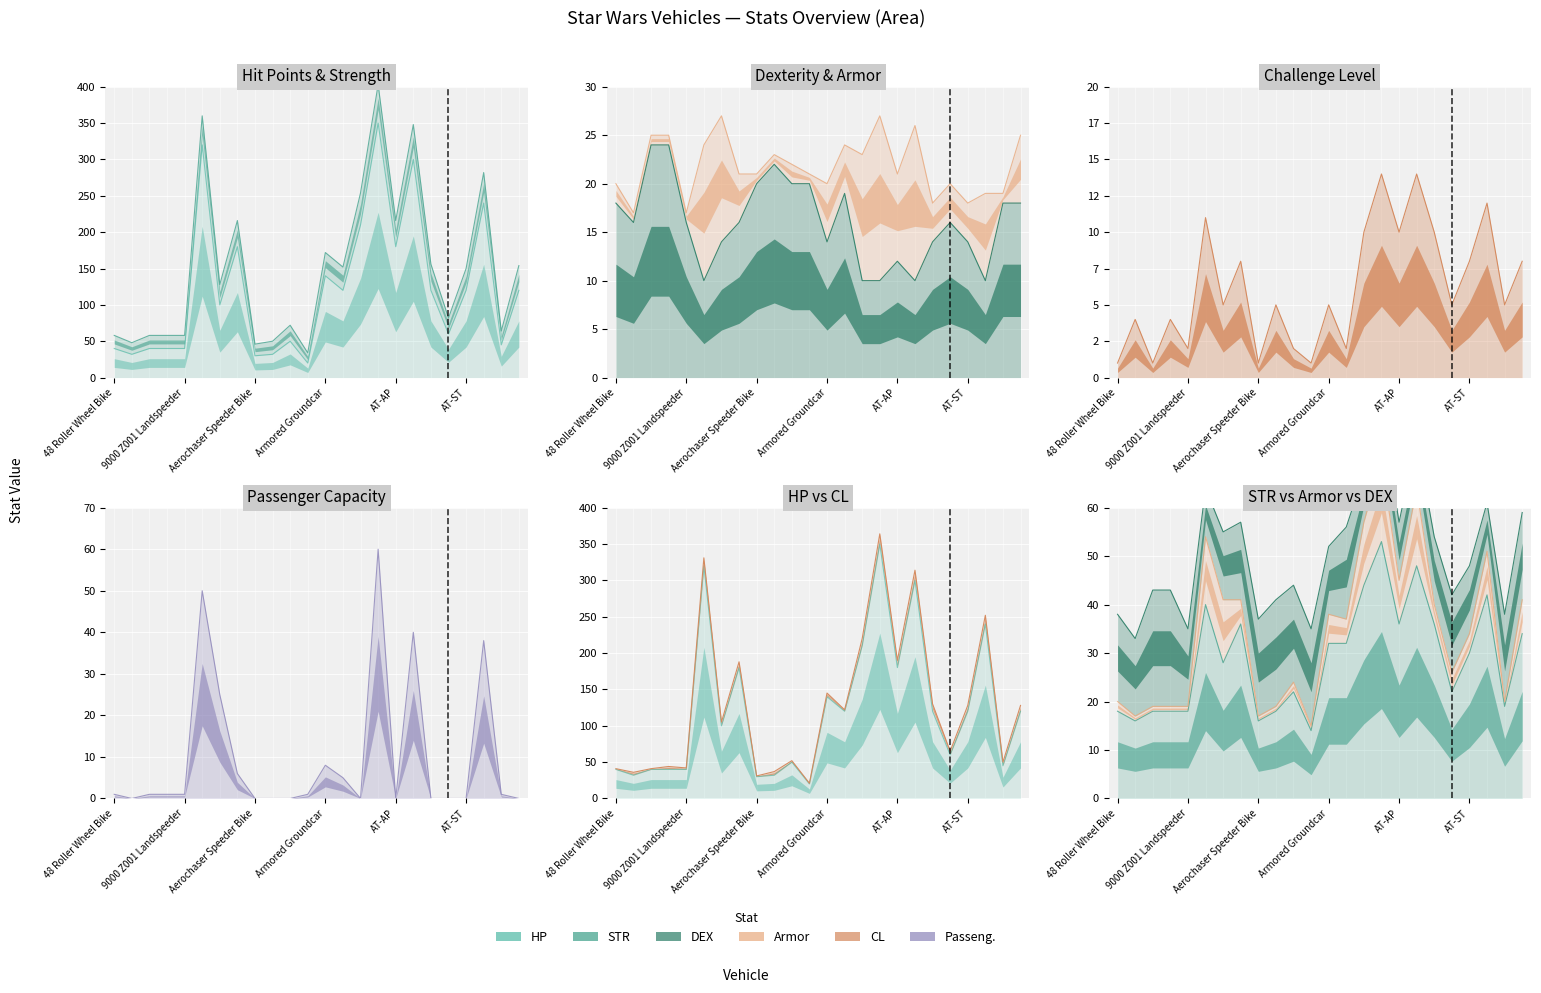

Rank the categories by STR value from highest to lowest.

AT-AHT, AT-AT, AT-AA Platform, AT-TE, A5 Juggernaut, AAT-1, AT-AP, AT-CT, Command Speeder, Armored Groundcar, Arrow-23 Landspeeder, AT-ST, A-A5 Speeder Truck, Air-2 Swoop, AT-RT, BARC Speeder, 48 Roller Wheel Bike, 74-M Speeder Bike, 74-Z Speeder Bike, 9000 Z001 Landspeeder, Aerosled, 64-Y Swift 3, Aerochaser Speeder Bike, All-Terrain Roller